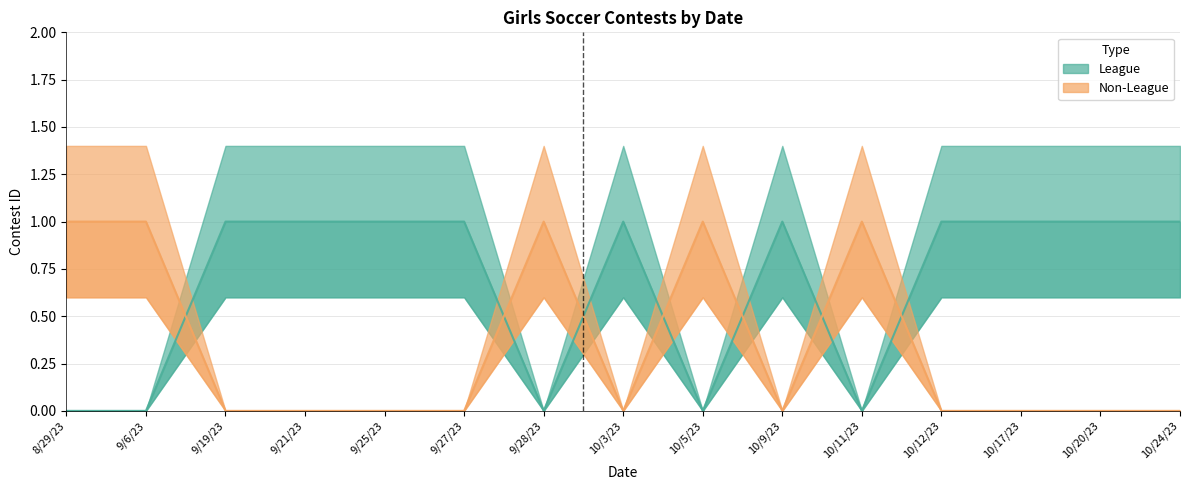

After their last crossing, which series has the higher values: League or Non-League?

League